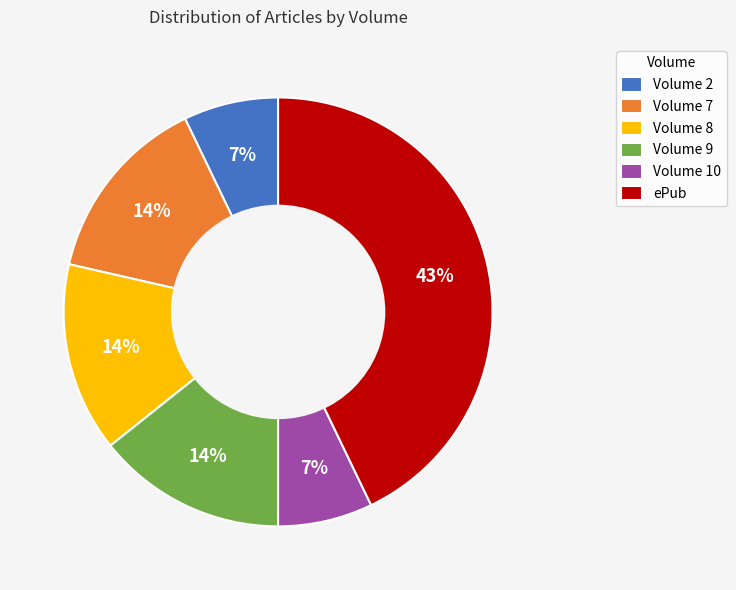

Is it true that ePub is 43% of the pie?

True